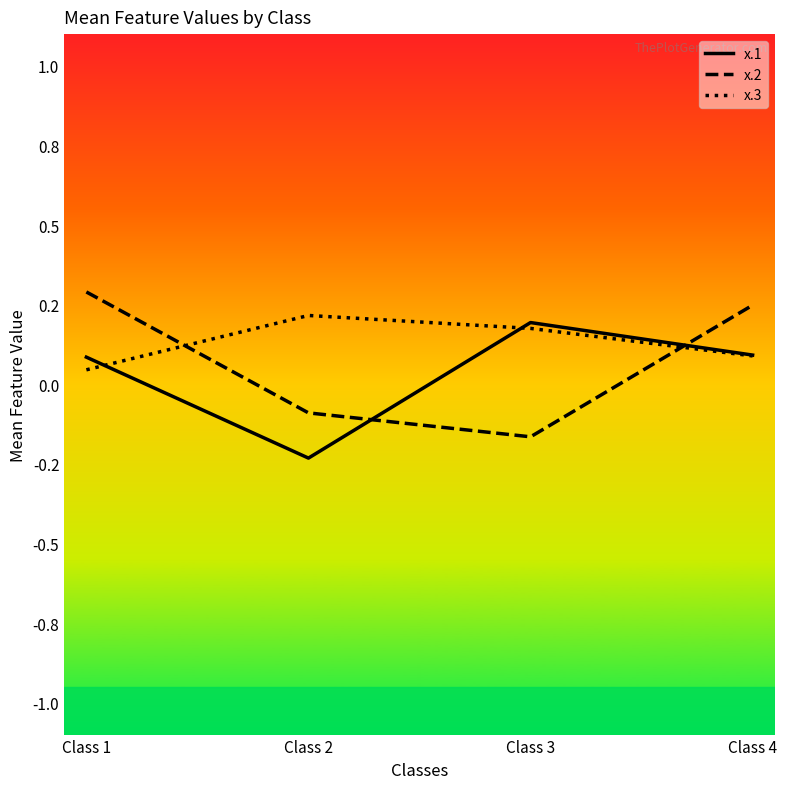

At which category is the sum across all series the highest?

Class 4